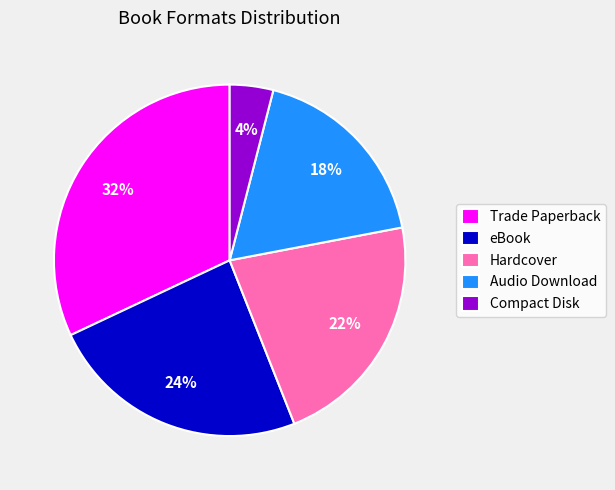

To the nearest percent, what is the combined percentage of Trade Paperback and Hardcover?

54%